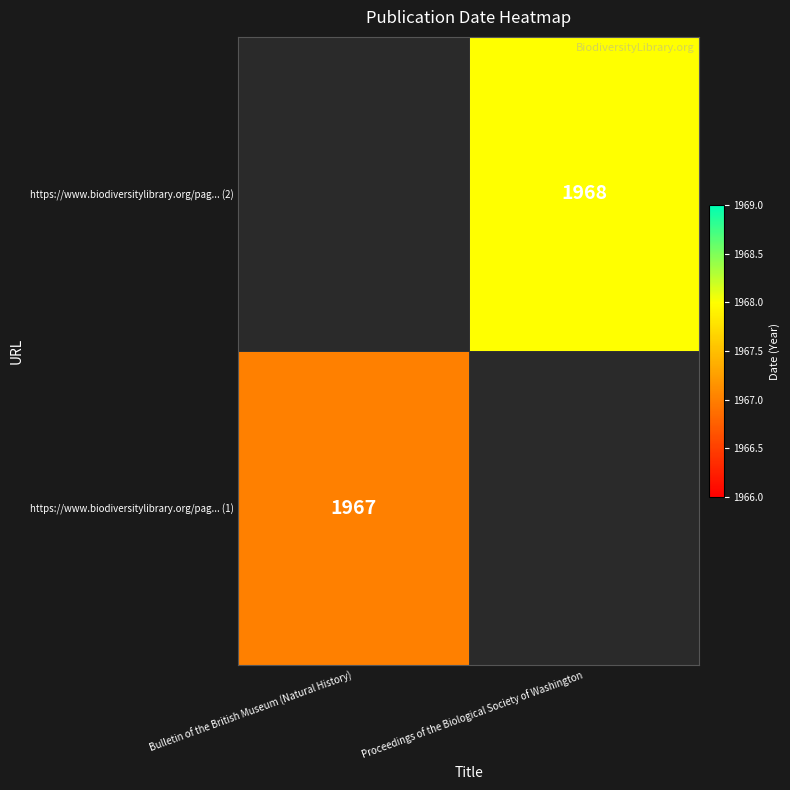

True or false: https://www.biodiversitylibrary.org/pag... (1) has a value of 2585.5 at Bulletin of the British Museum (Natural History).

False